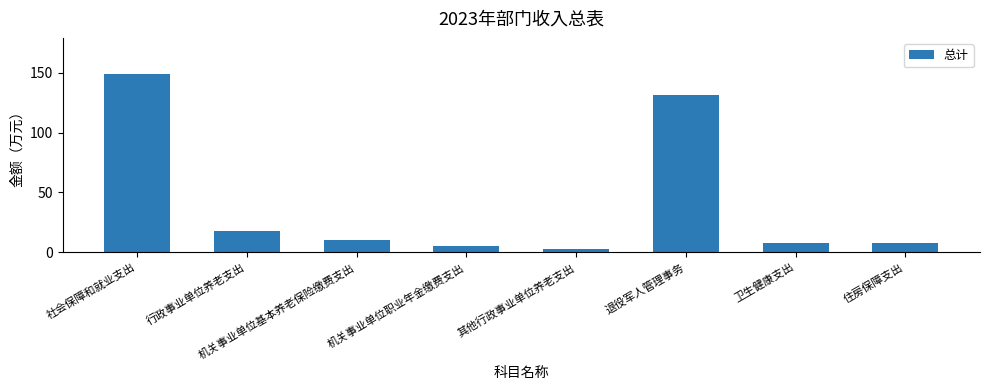

What is the label of the 2nd bar from the left?

行政事业单位养老支出